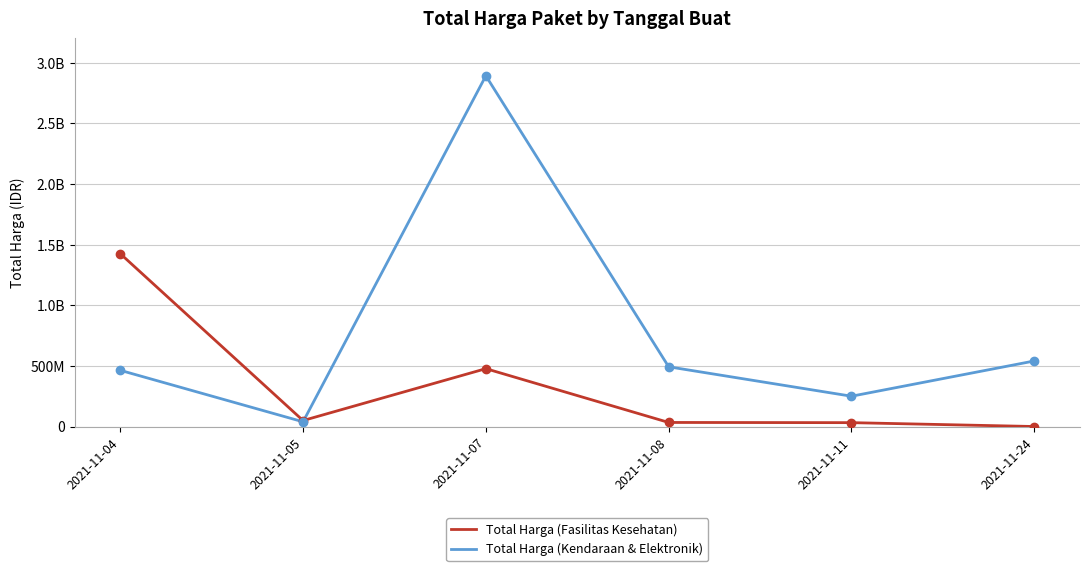

What are all the series names shown in the legend?

Total Harga (Fasilitas Kesehatan), Total Harga (Kendaraan & Elektronik)